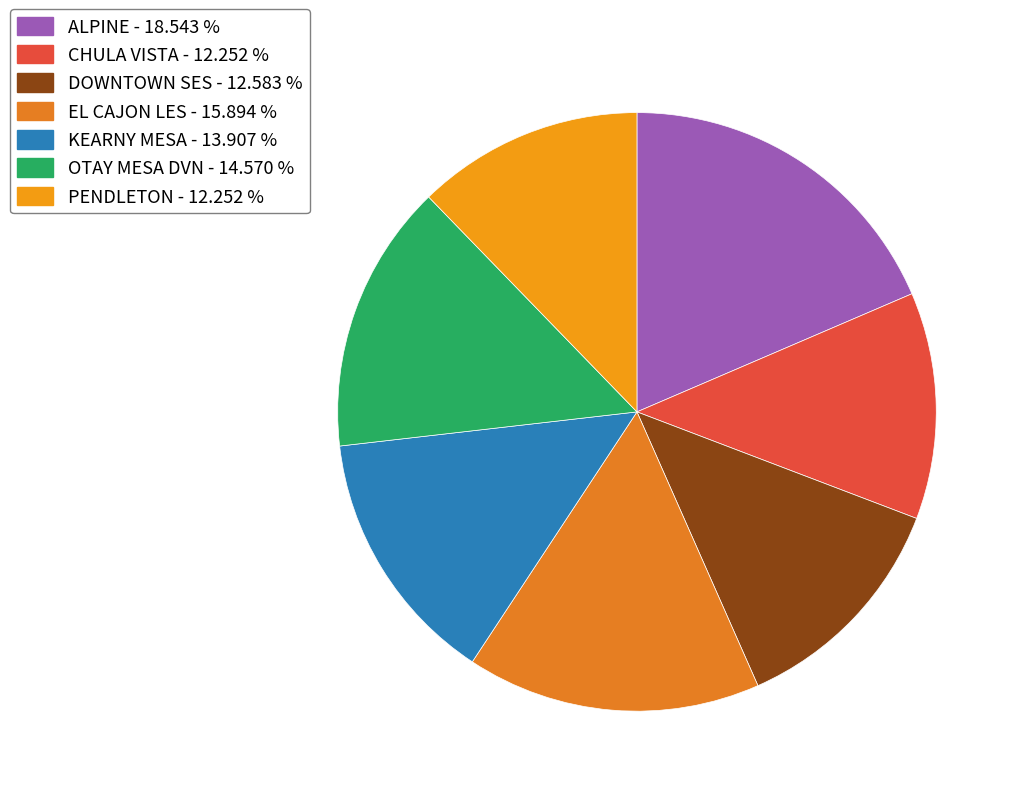

What is the largest slice in the pie chart?

ALPINE